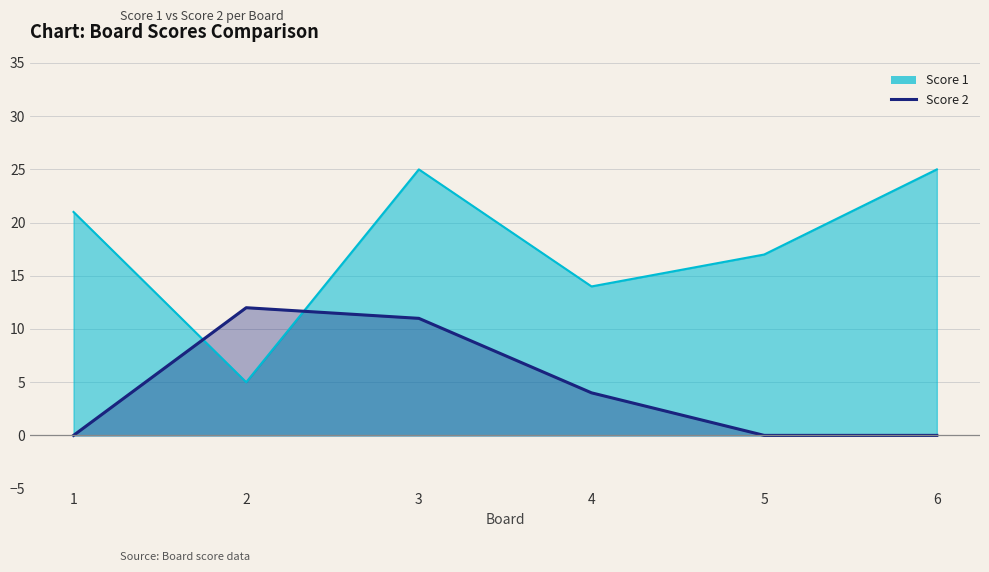

After their last crossing, which series has the higher values: Score 1 or Score 2?

Score 1